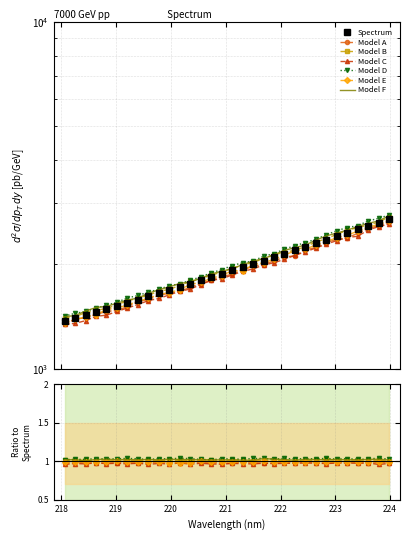

Where is the data nearest to the value 2038?

221.6902